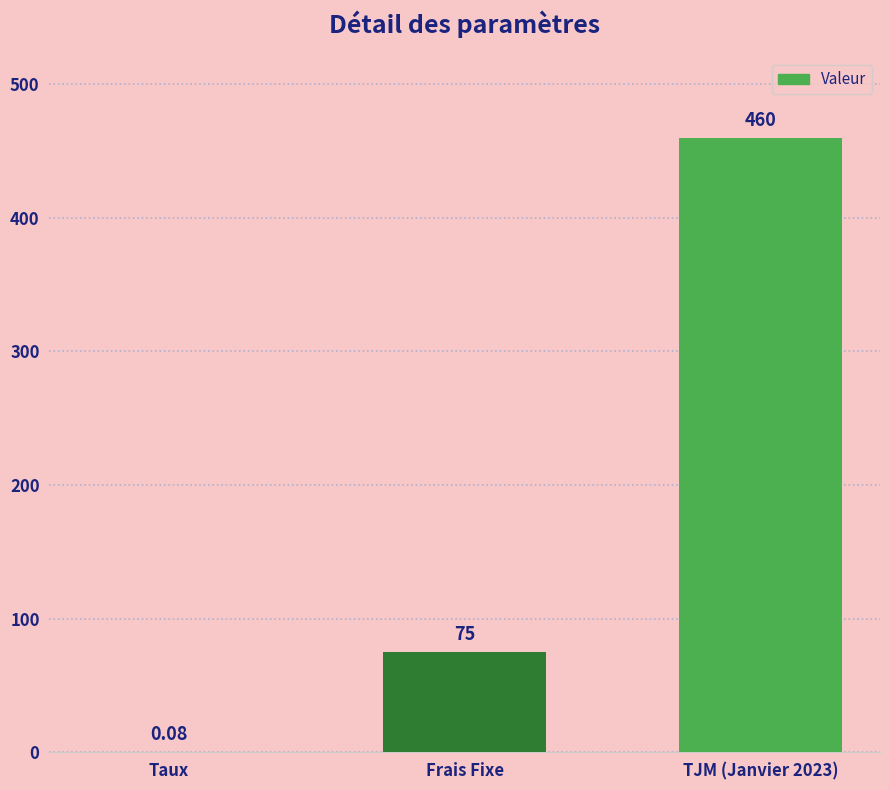

Between Frais Fixe and Taux, which is larger?

Frais Fixe